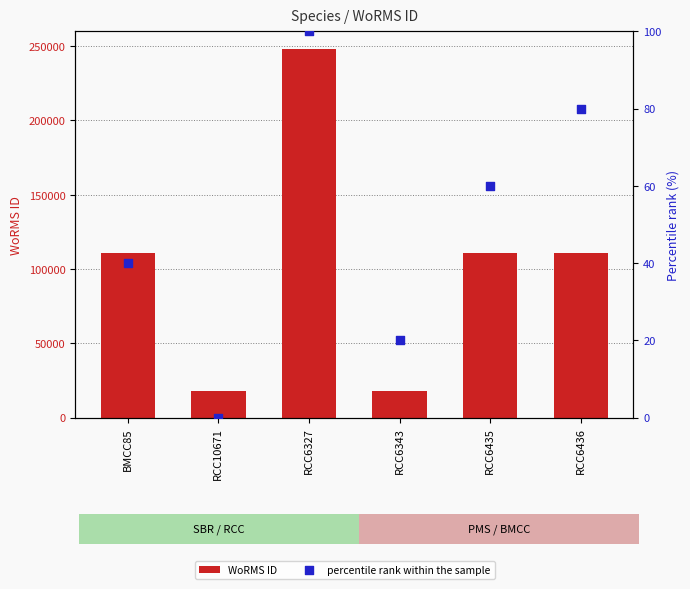

Which series reaches the maximum Y coordinate?

WoRMS ID